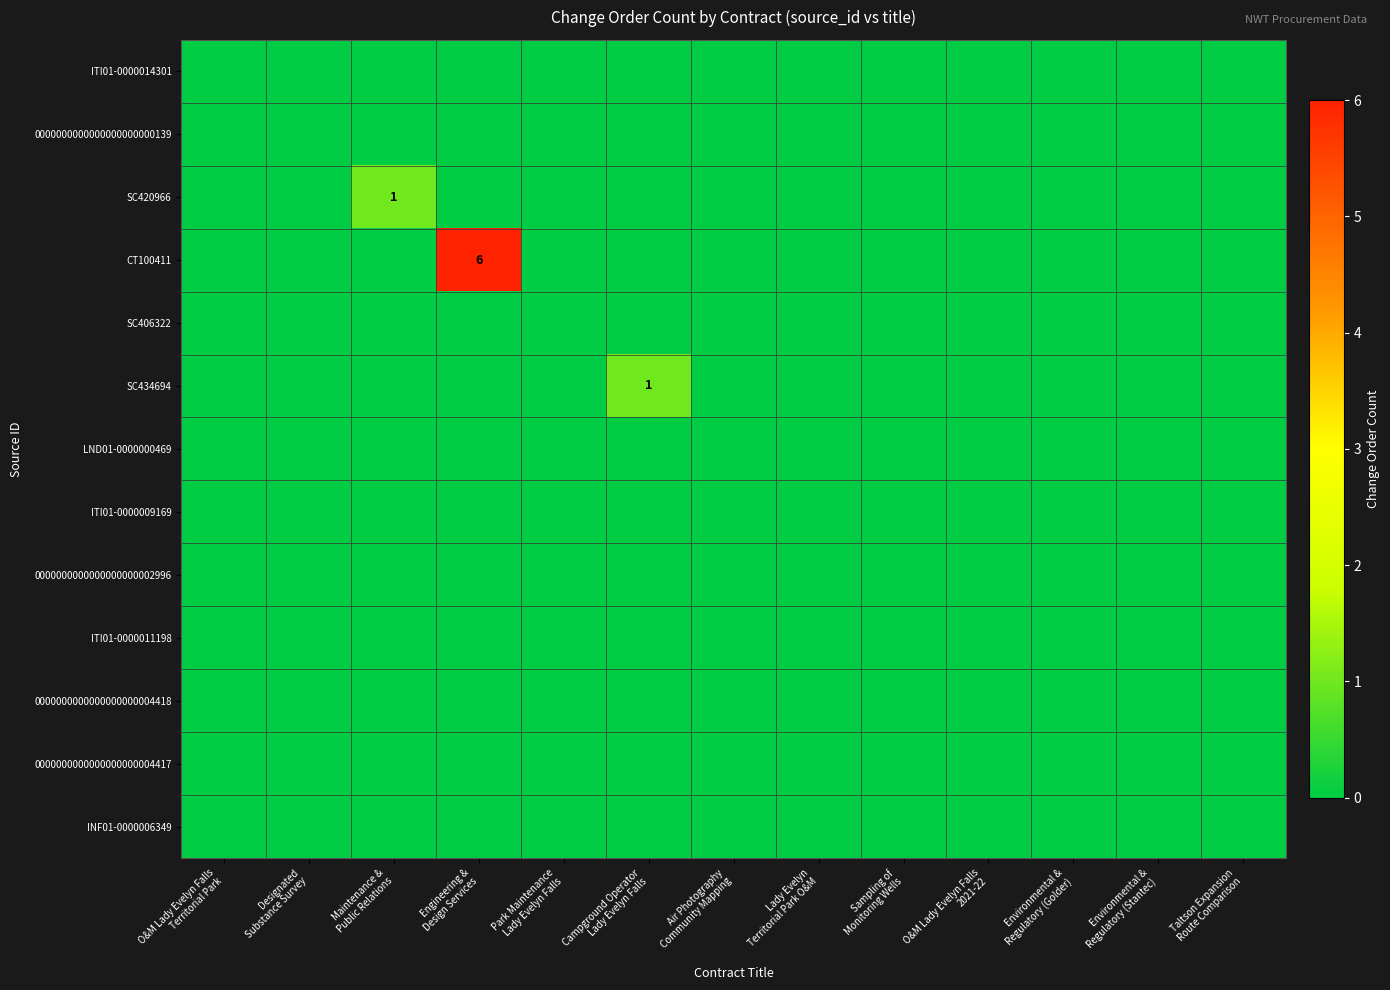

At which label does row_2 reach its peak?

Maintenance &
Public Relations